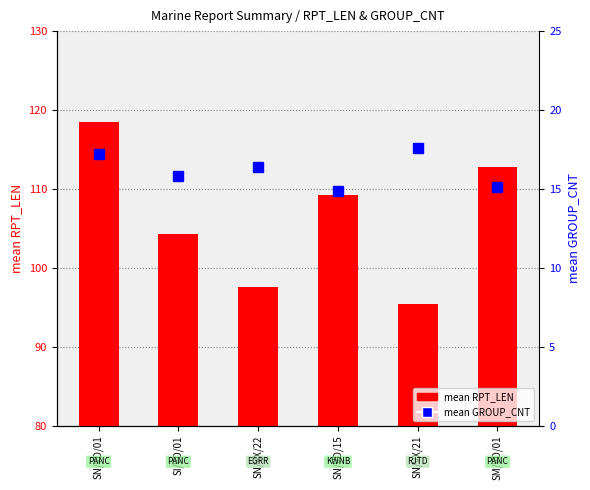

At which category is the sum across all series the highest?

SN/VD/01